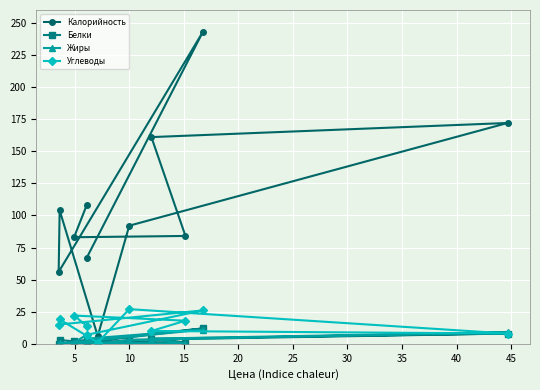

True or false: Белки and Калорийность intersect in this chart.

False